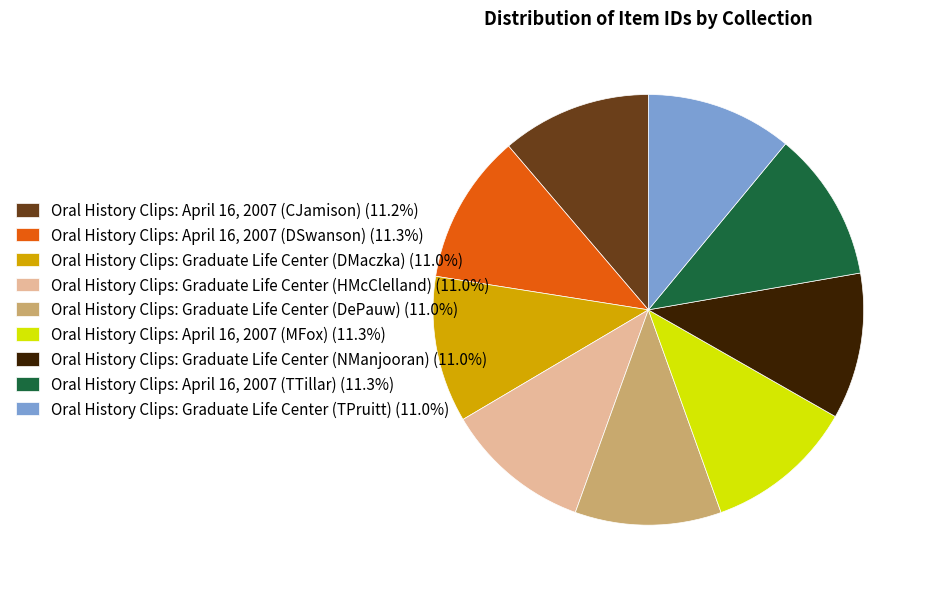

Combined, do Oral History Clips: Graduate Life Center (DePauw) and Oral History Clips: April 16, 2007 (CJamison) account for over 50%?

No